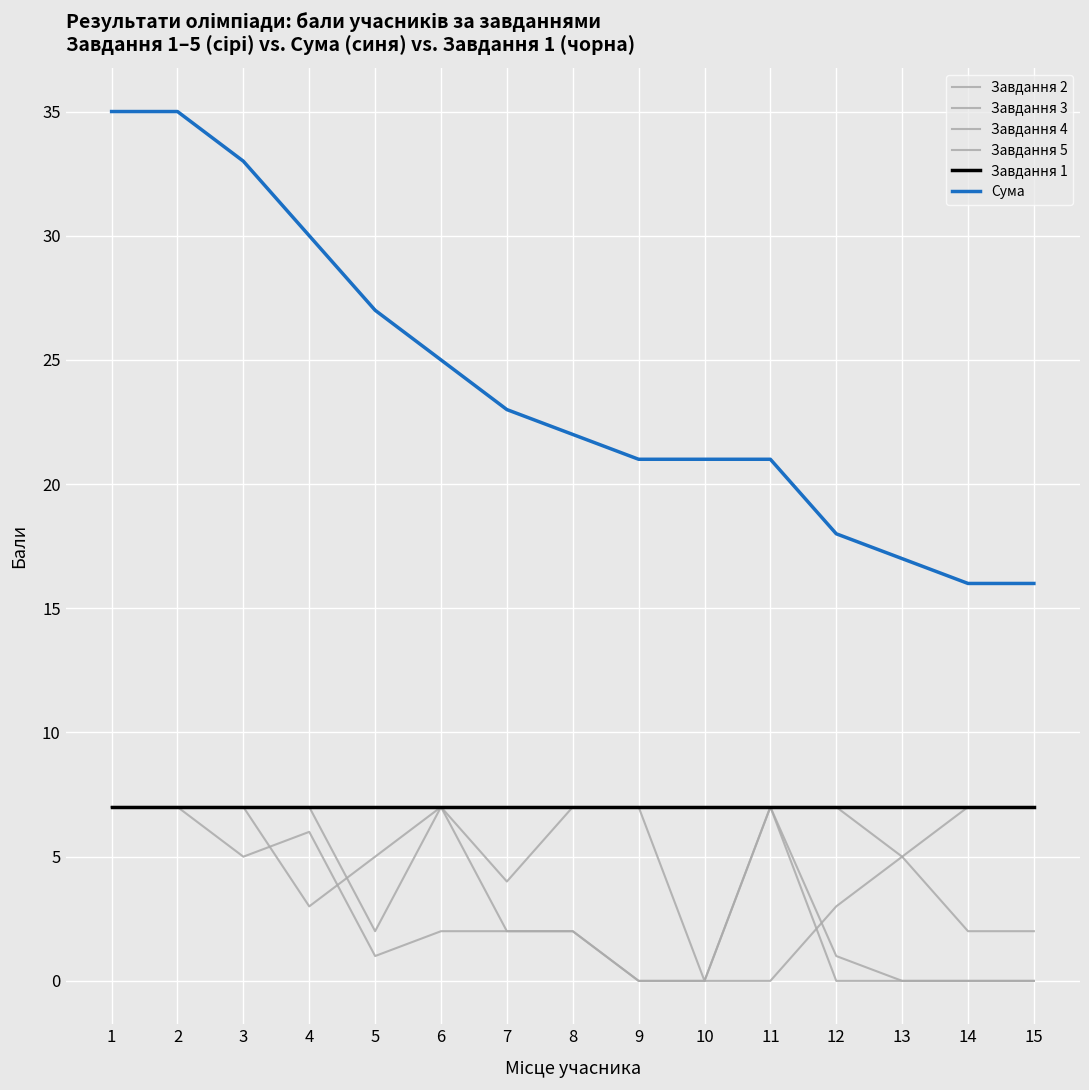

Reading left to right, transcribe all the data shown in this chart.

Завдання 2: 7	7	7	7	2	7	4	7	7	0	7	7	5	7	7
Завдання 3: 7	7	7	7	7	7	7	7	7	7	7	0	0	0	0
Завдання 4: 7	7	5	6	1	2	2	2	0	0	0	3	5	2	2
Завдання 5: 7	7	7	3	5	7	2	2	0	0	7	1	0	0	0
Завдання 1: 7	7	7	7	7	7	7	7	7	7	7	7	7	7	7
Сума: 35	35	33	30	27	25	23	22	21	21	21	18	17	16	16